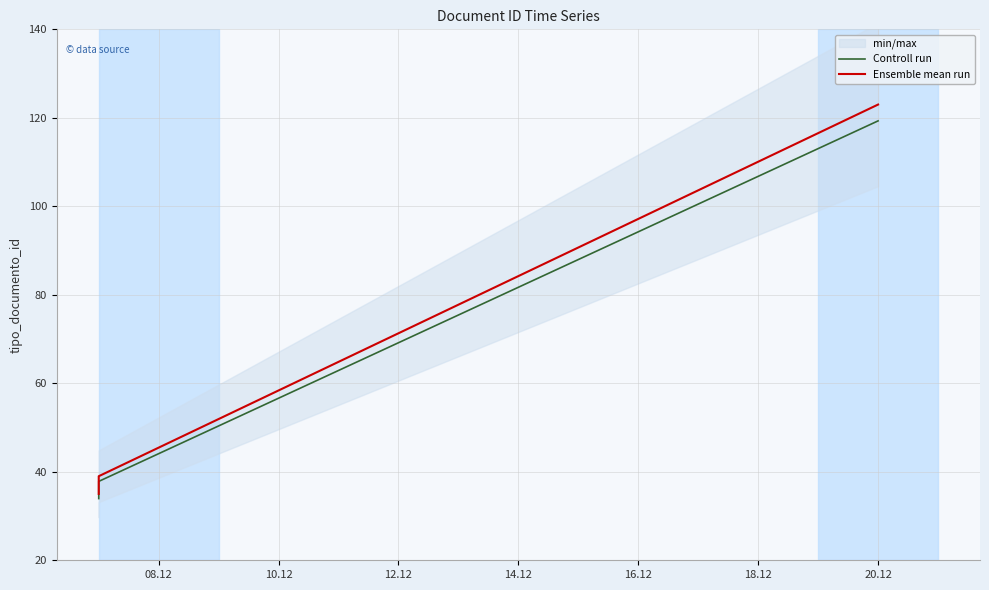

True or false: Ensemble mean run and Controll run cross at least once.

False